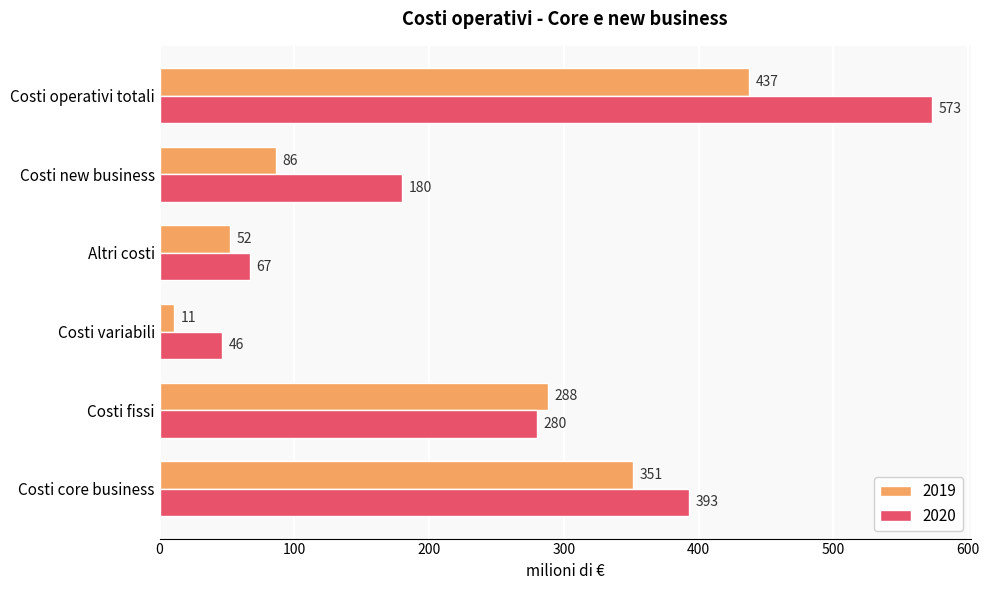

What is the average value of the 2019 series?

204